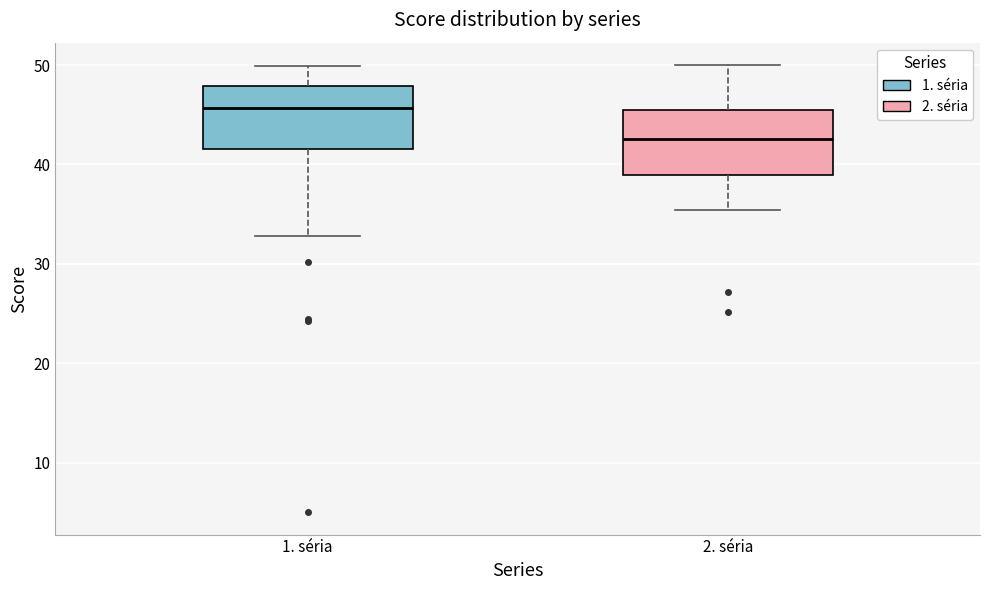

Which box's median line is the highest?

1. séria